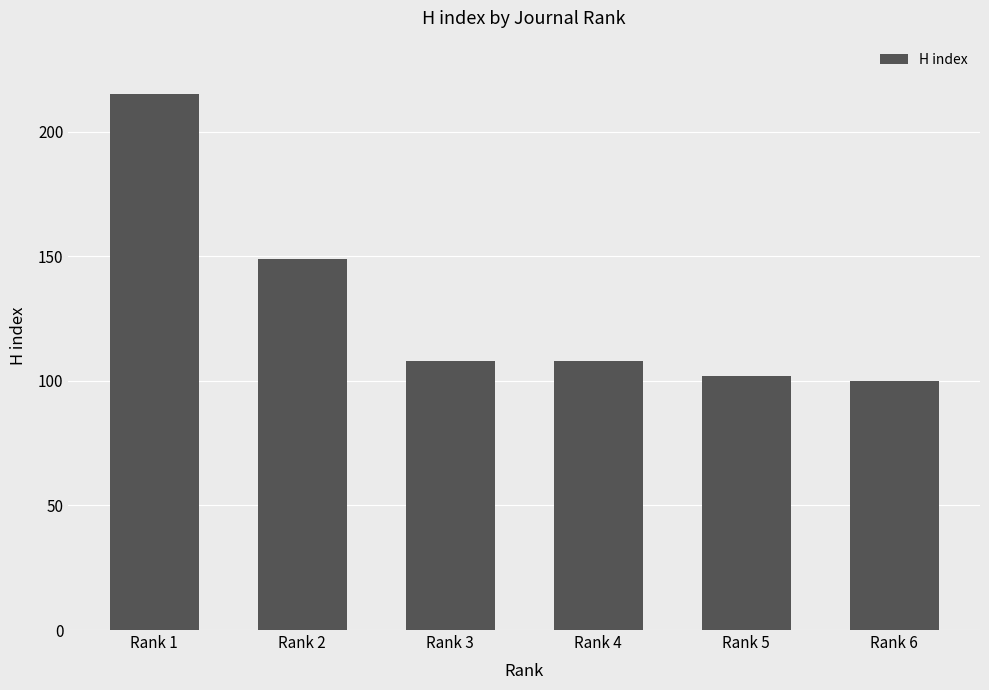

Does the chart contain stacked bars?

No